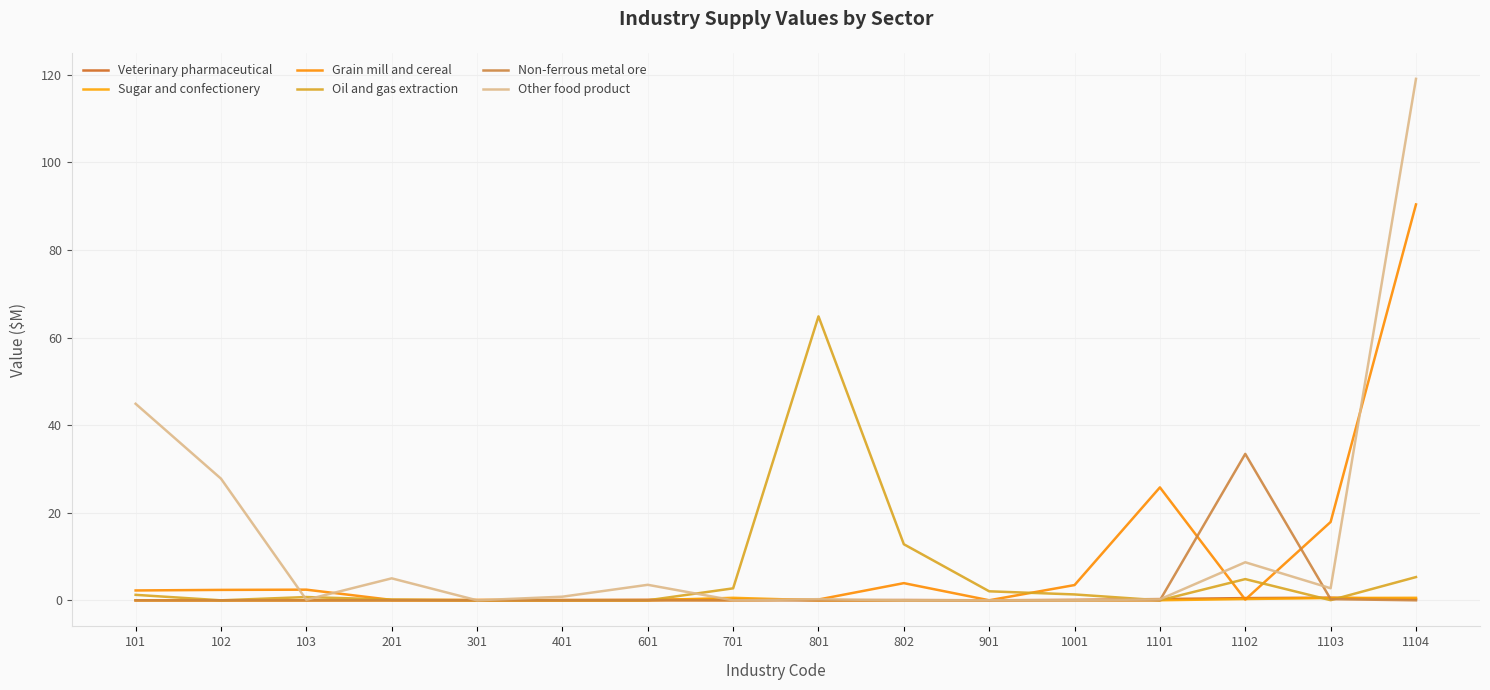

Reading left to right, what are all the values shown in this chart?

Veterinary pharmaceutical: 0.0	0.0	0.0	0.0	0.0	0.1	0.1	0.3	0.0	0.1	0.0	0.1	0.3	0.5	0.6	0.3
Sugar and confectionery: 0.0	0.0	0.0	0.0	0.0	0.0	0.0	0.6	0.0	0.0	0.0	0.0	0.0	0.3	0.5	0.6
Grain mill and cereal: 2.3	2.4	2.4	0.1	0.1	0.1	0.1	0.0	0.2	3.9	0.0	3.5	25.8	0.2	17.9	90.4
Oil and gas extraction: 1.3	0.0	0.7	0.2	0.0	0.0	0.0	2.7	64.8	12.8	2.1	1.3	0.0	4.8	0.0	5.3
Non-ferrous metal ore: 0.0	0.0	0.0	0.0	0.0	0.0	0.0	0.0	0.0	0.0	0.0	0.0	0.0	33.4	0.3	0.0
Other food product: 44.9	27.8	0.1	5.0	0.0	0.8	3.5	0.0	0.3	0.0	0.0	0.0	0.2	8.7	2.8	119.1